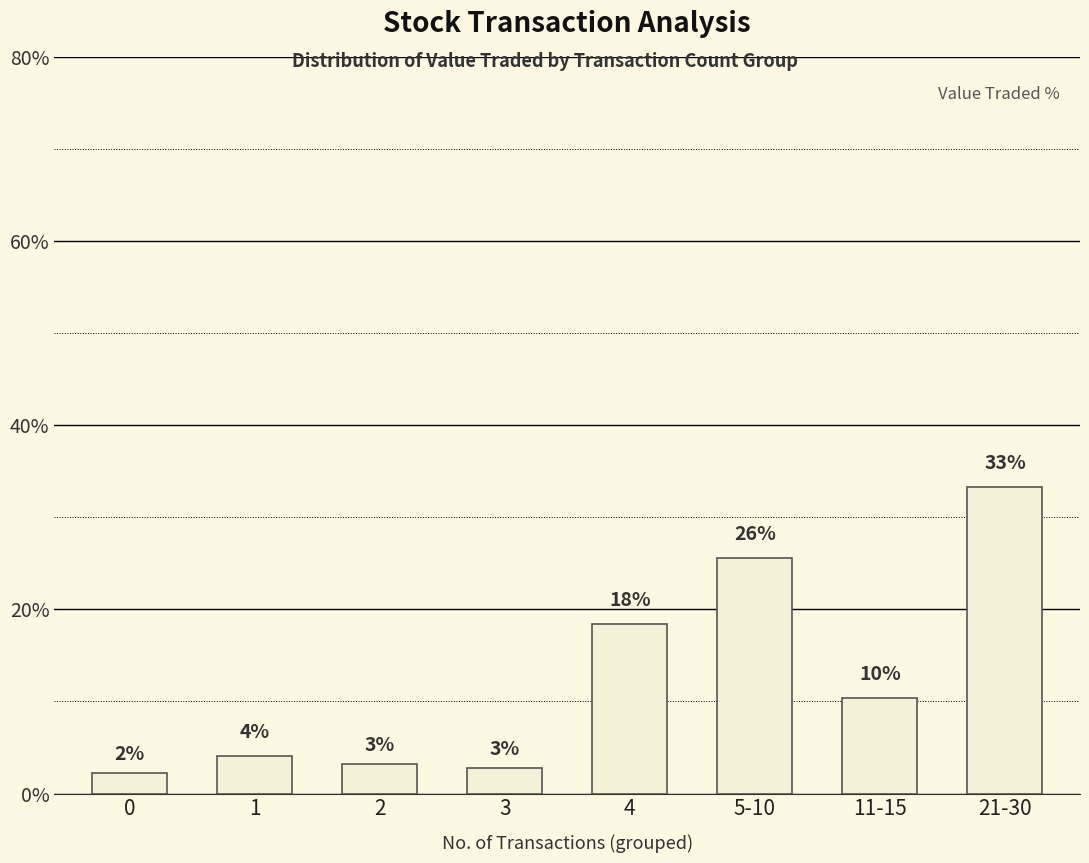

What position from the right is 11-15?

2